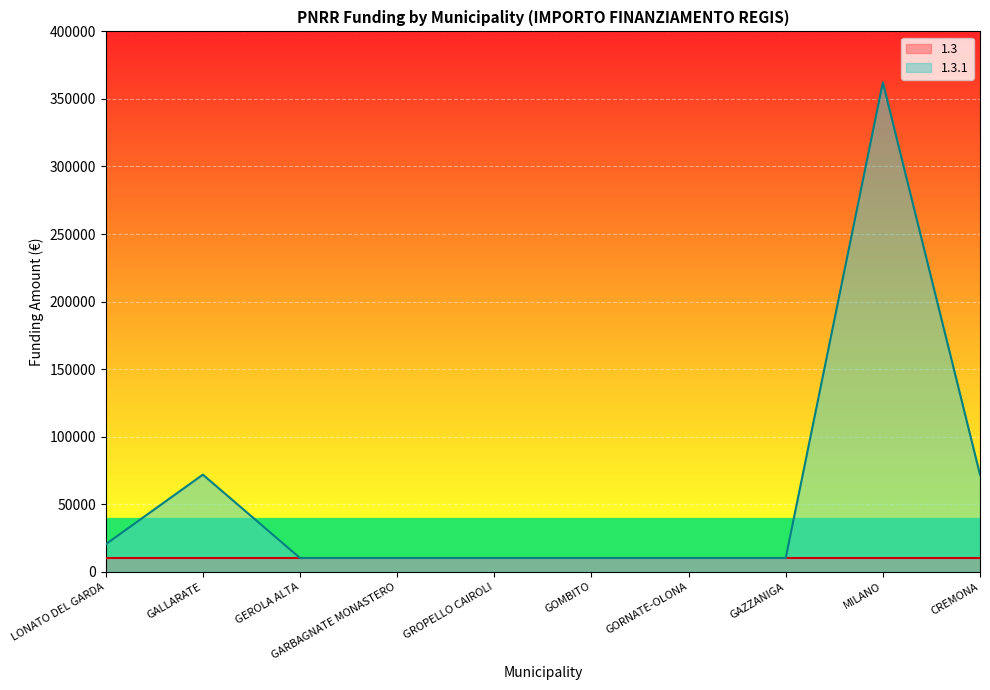

Reading left to right, extract all data points from this chart.

20344.0	71885.4	10172.0	10172.0	10172.0	10172.0	10172.0	10172.0	362202.8	71885.4